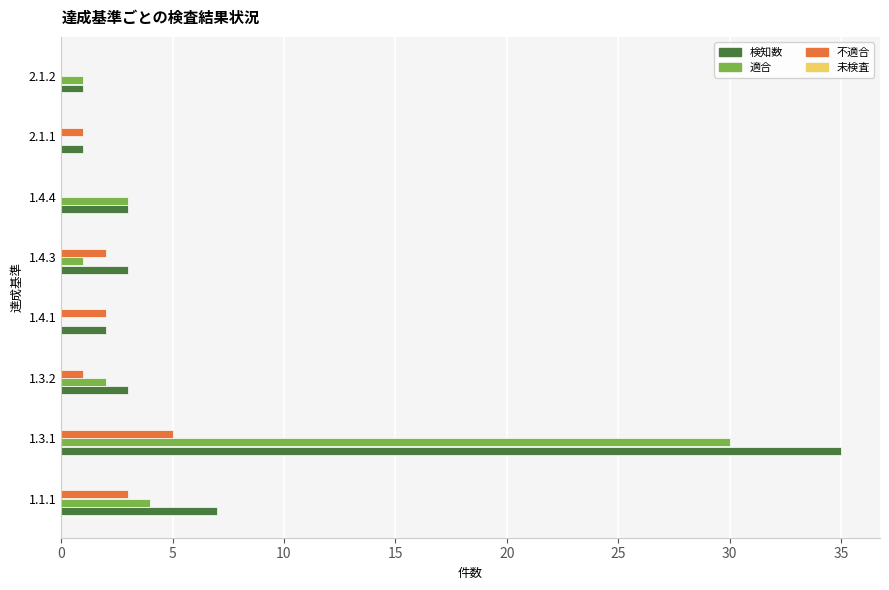

Is it true that 適合 equals 0 at 1.4.1?

True